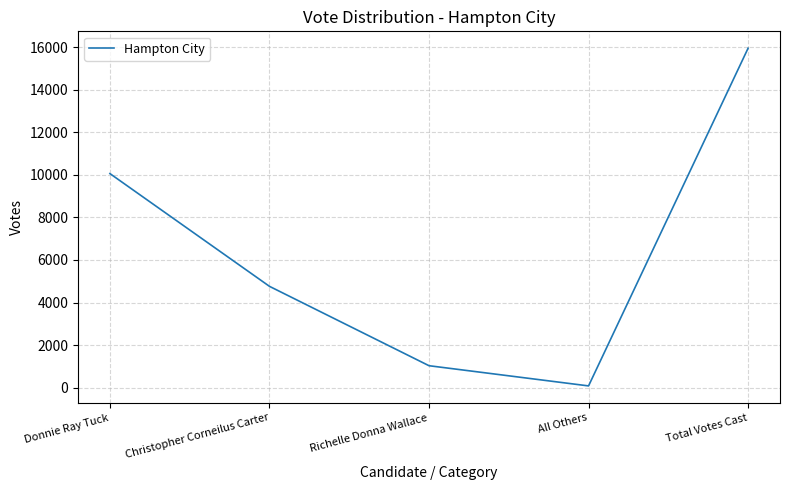

List the labels in order of value, largest first.

Total Votes Cast, Donnie Ray Tuck, Christopher Corneilus Carter, Richelle Donna Wallace, All Others